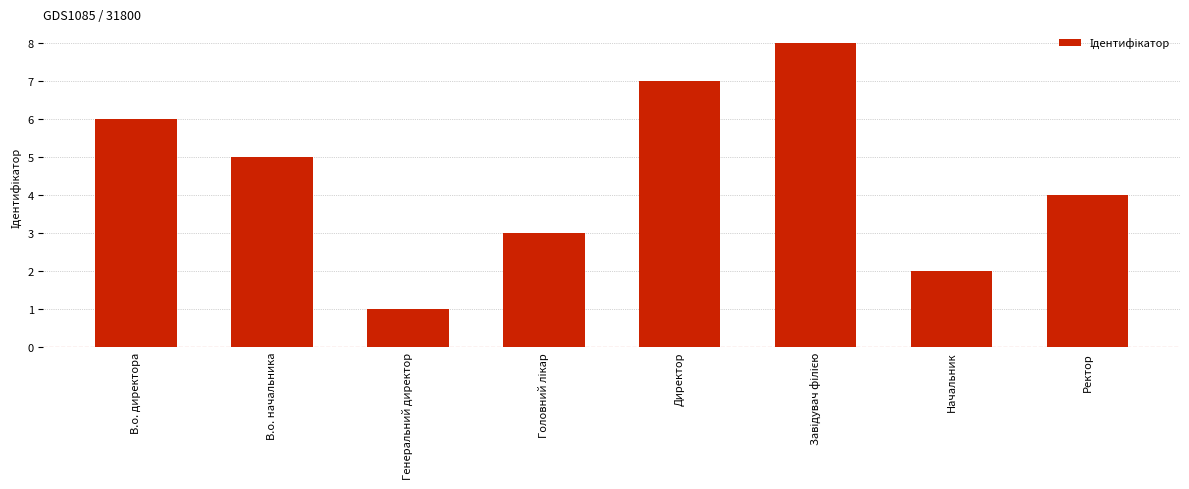

Reading left to right, list all the values displayed in this chart.

6	5	1	3	7	8	2	4